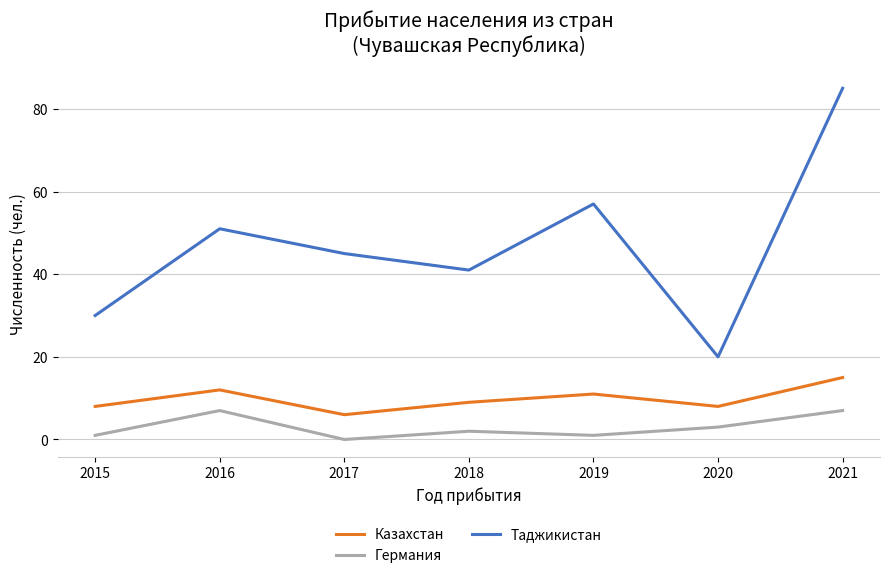

True or false: Казахстан has a value of 3 at 2018.

False